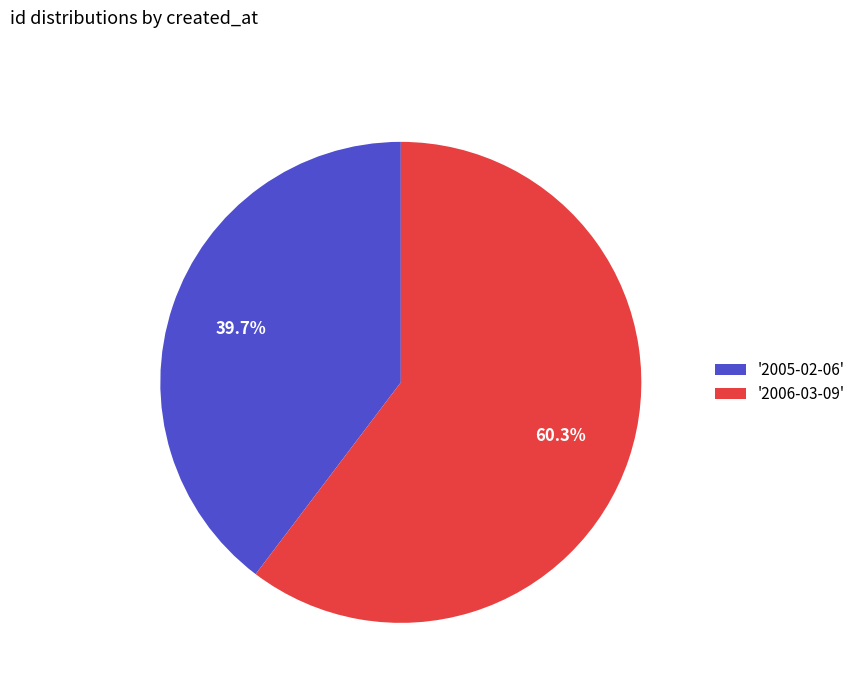

Between '2006-03-09' and '2005-02-06', which is larger?

'2006-03-09'